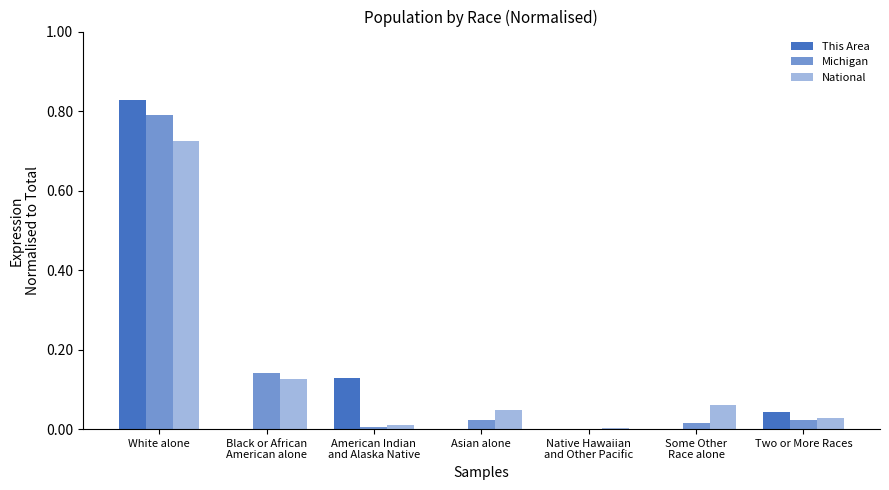

How many series are shown in this chart?

3